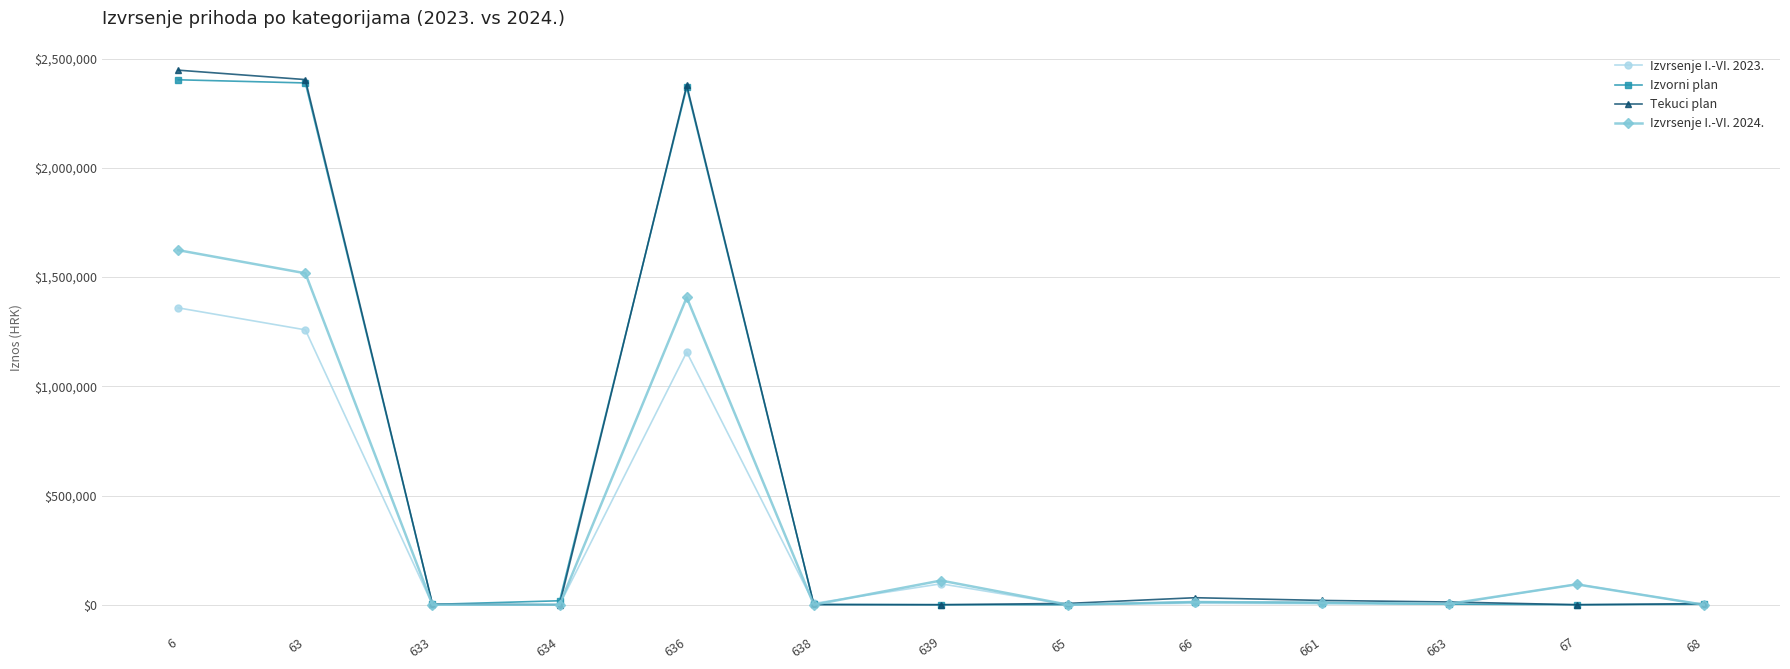

Which category has the highest value in the Izvrsenje I.-VI. 2024. series?

6